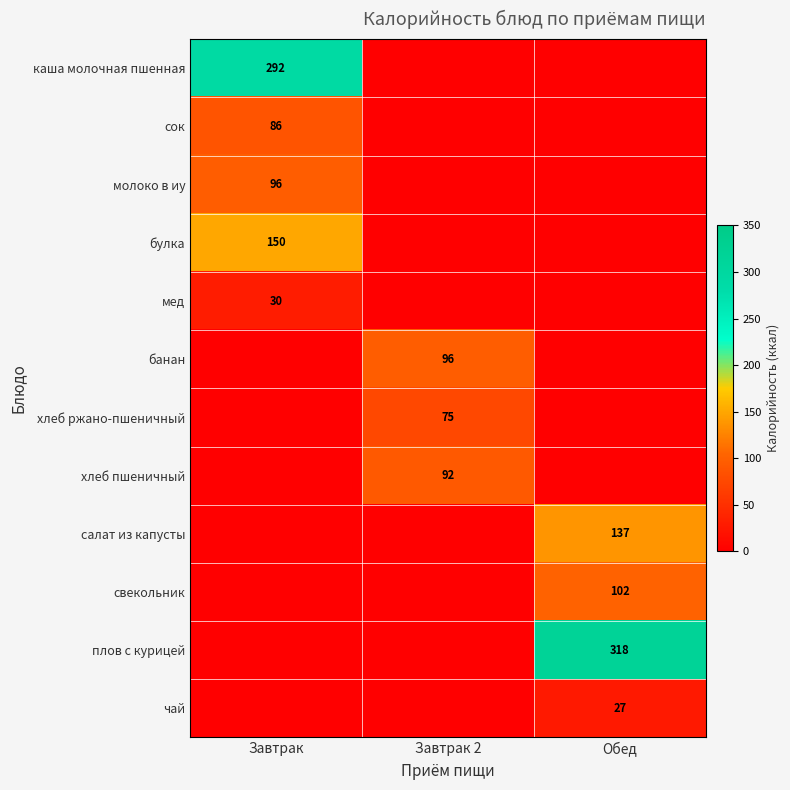

Is the value of булка at Завтрак greater than the value of плов с курицей at Обед?

No